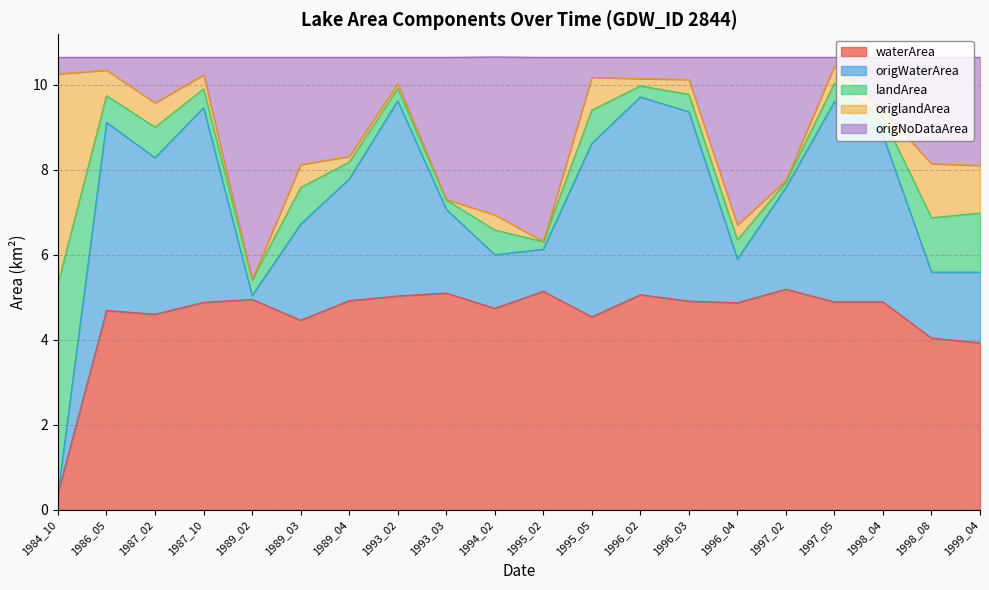

True or false: waterArea and origNoDataArea intersect in this chart.

False